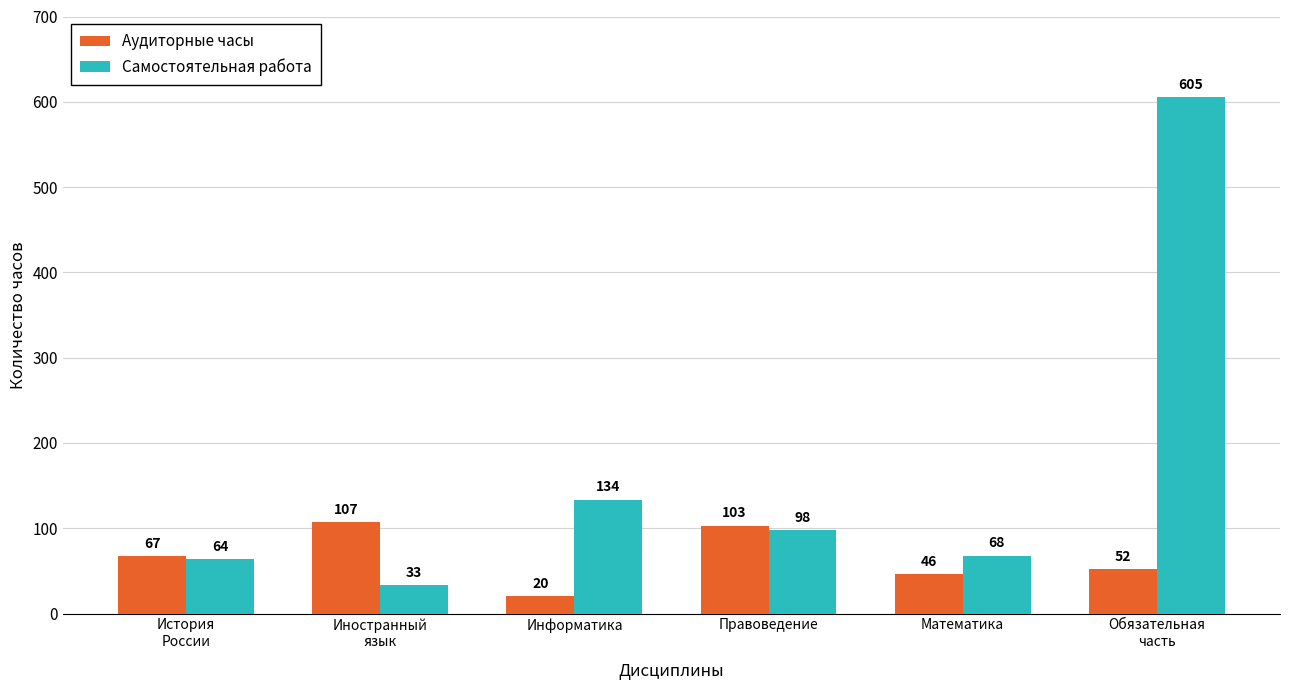

Rank the series by their average value, from lowest to highest.

Аудиторные часы, Самостоятельная работа